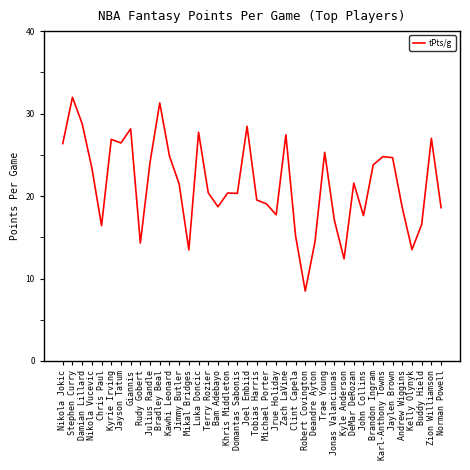

What position from the right is Kyrie Irving?

35